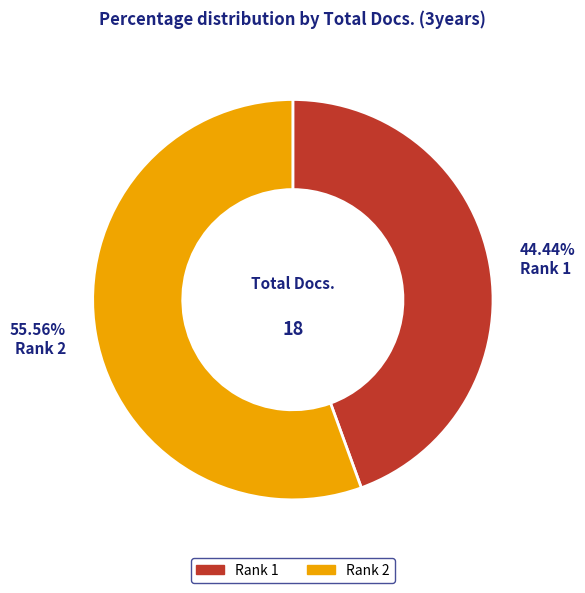

Is Rank 1 the majority of the pie?

No